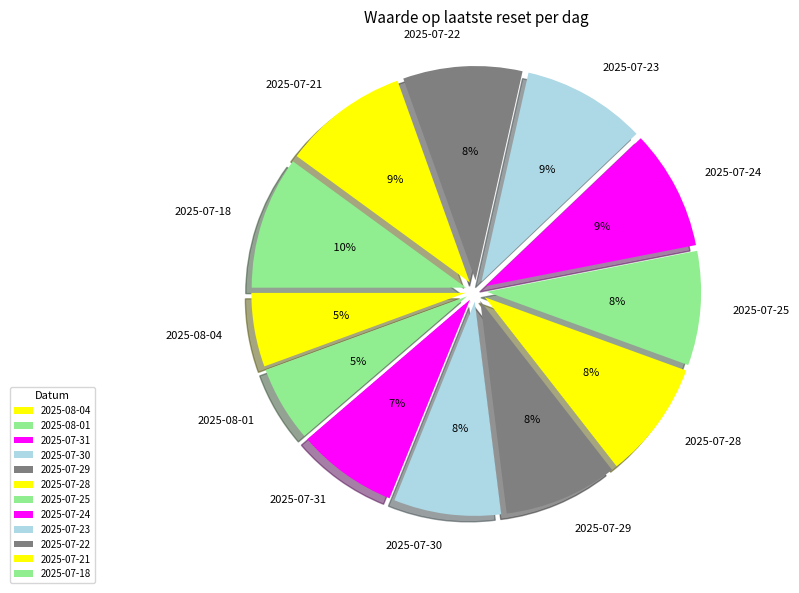

What is the change in value from 2025-07-31 to 2025-07-21?

+2.1